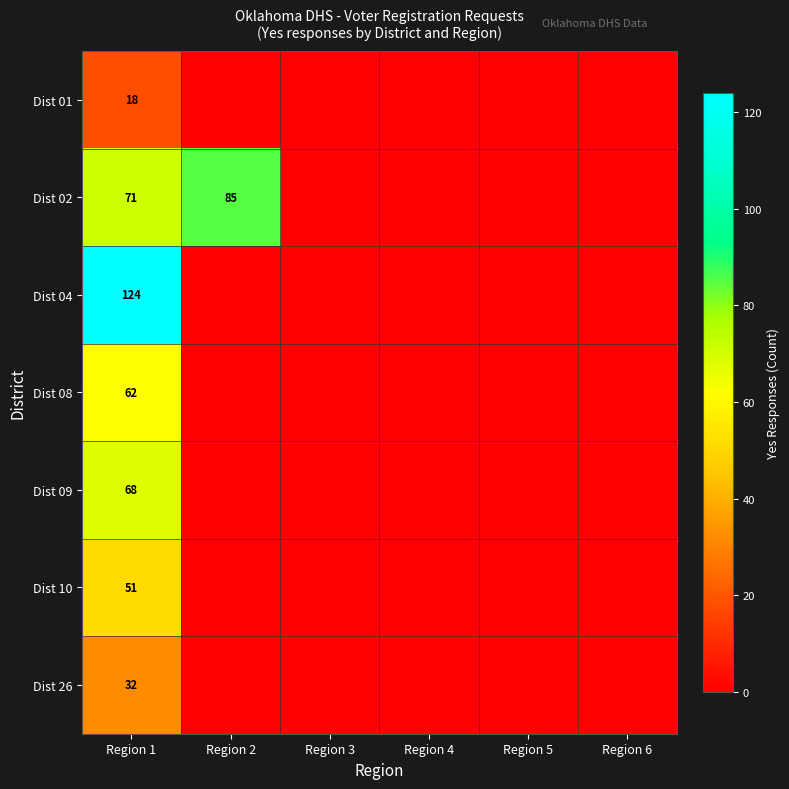

True or false: Dist 10 has a value of 81 at Region 1.

False